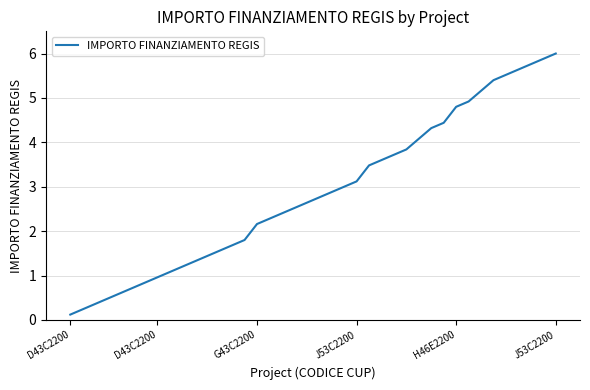

What is the maximum value shown in the chart?

6.0